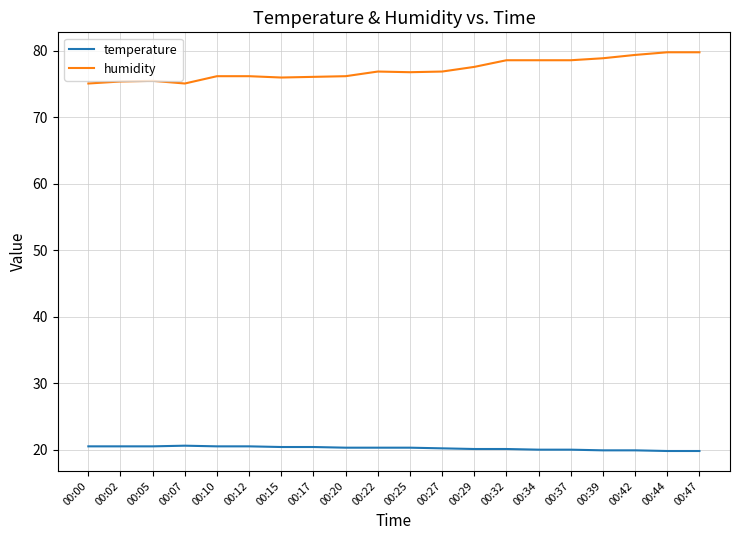

True or false: humidity and temperature intersect in this chart.

False